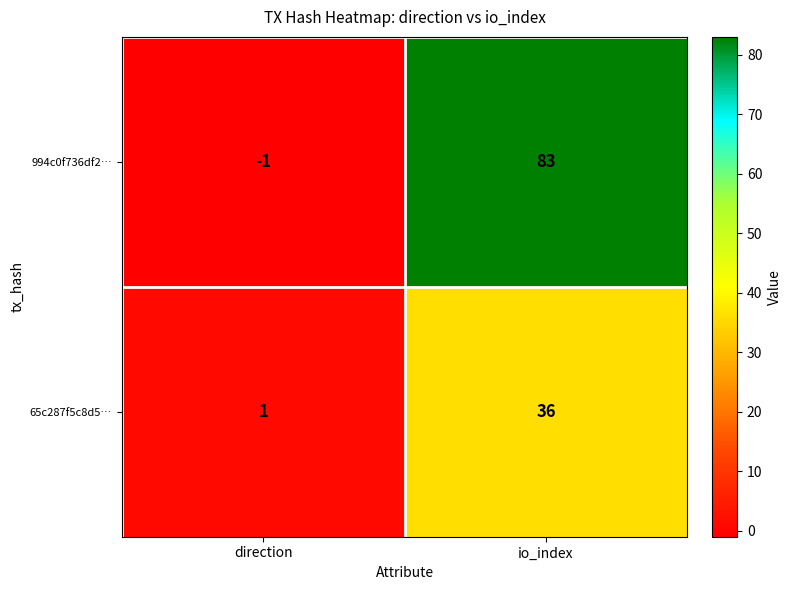

List the series in order of their peak value, highest first.

994c0f736df2…, 65c287f5c8d5…